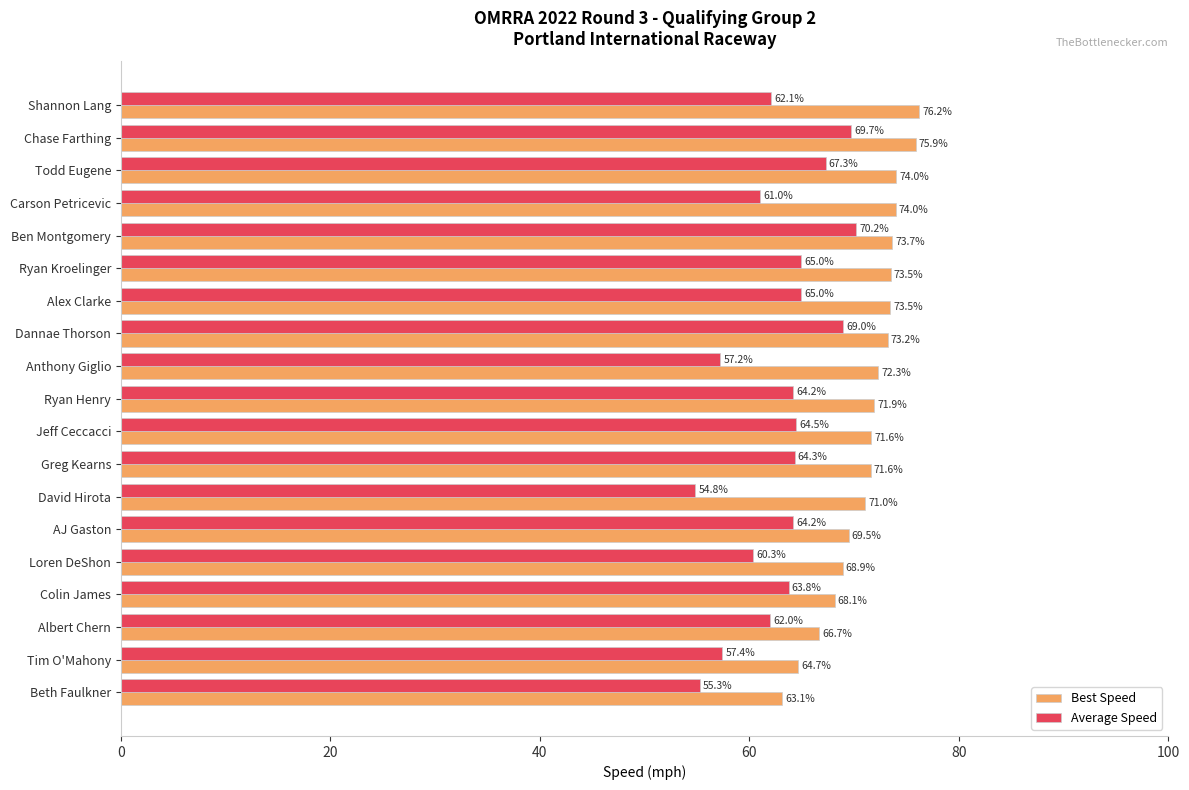

Rank the series by their average value, from highest to lowest.

Best Speed, Average Speed